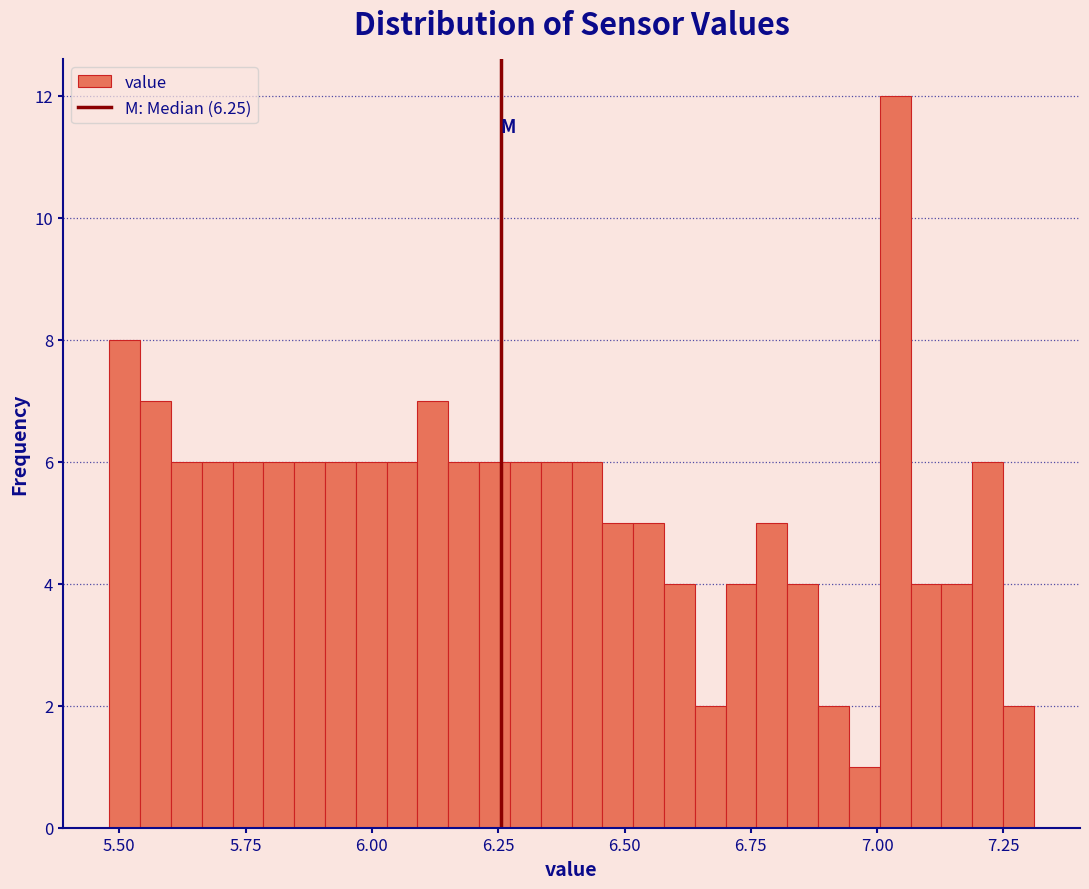

Around what value on the x-axis is the tallest bar? Give the approximate position of its centre, as read against the axis.

7.05